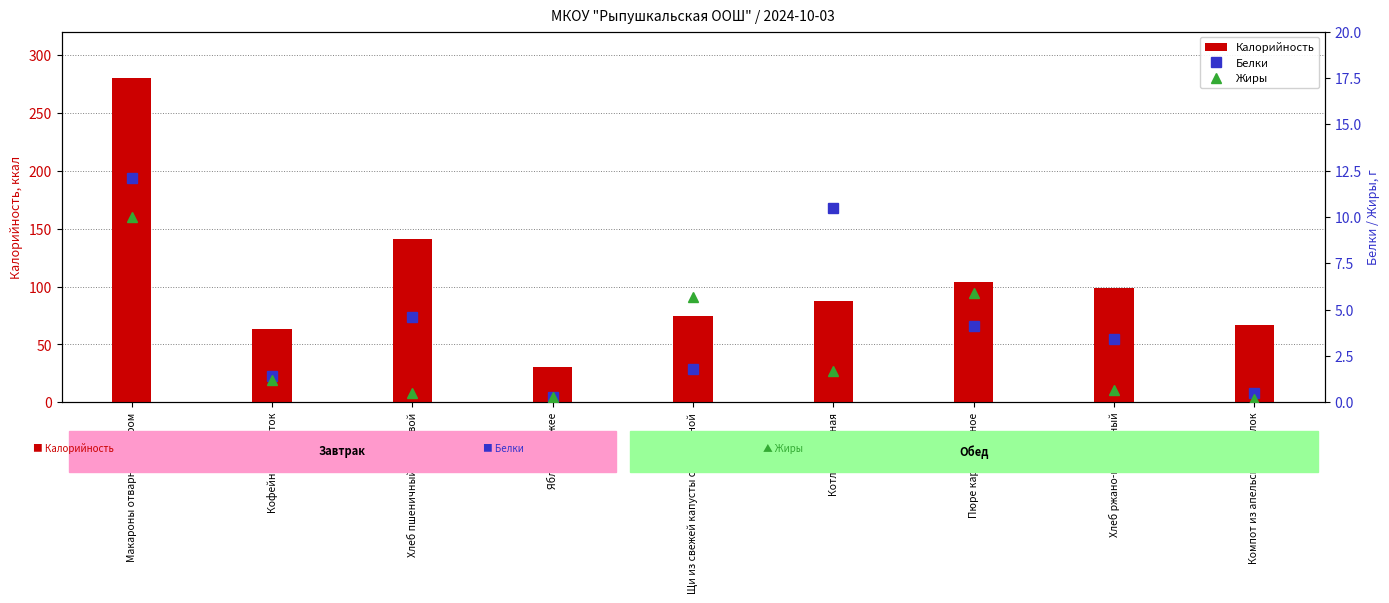

At Яблоко свежее, list the series in order from largest to smallest.

Калорийность, Белки, Жиры